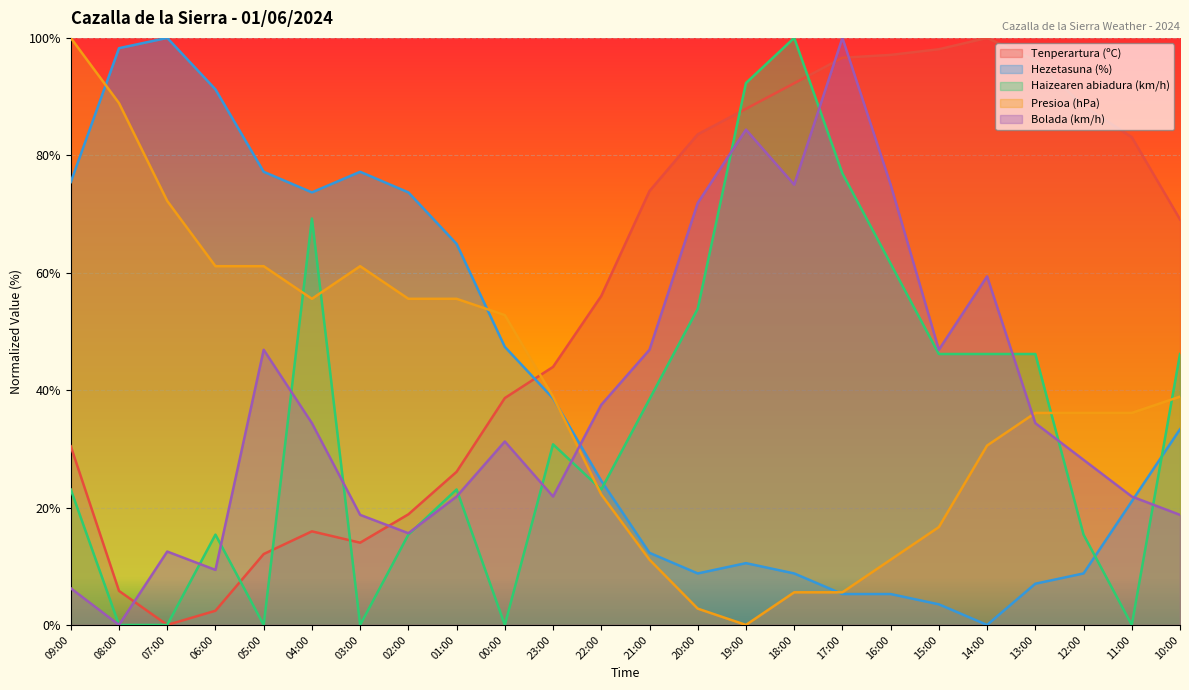

Which series has the largest range (max minus min)?

Tenperartura (ºC)